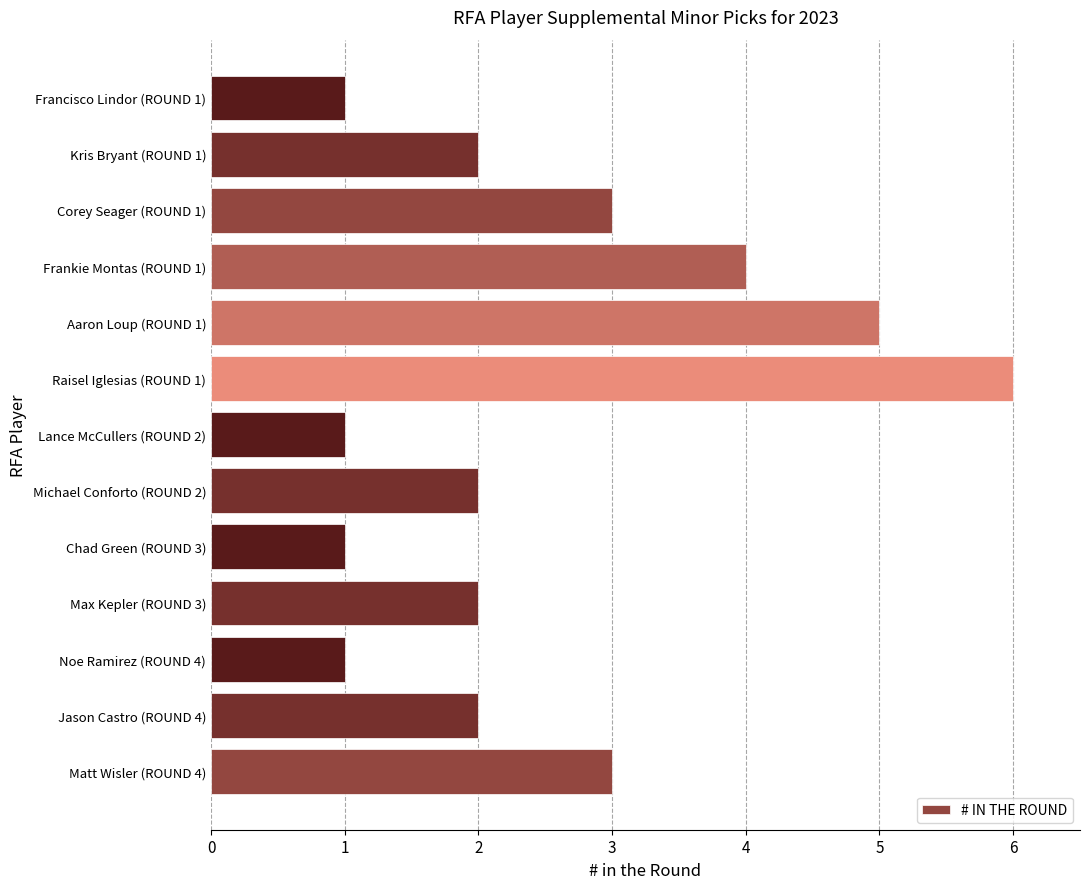

What is the maximum value shown in the chart?

6